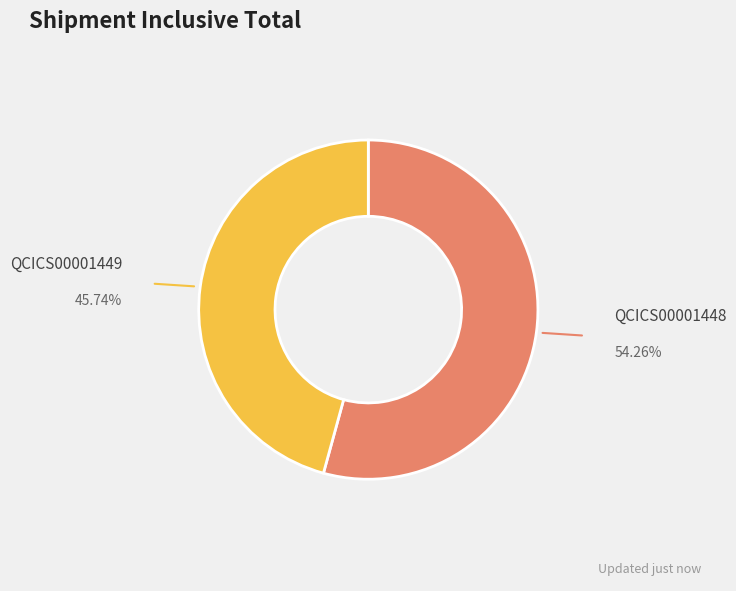

Is there any slice that represents more than half of the pie?

Yes